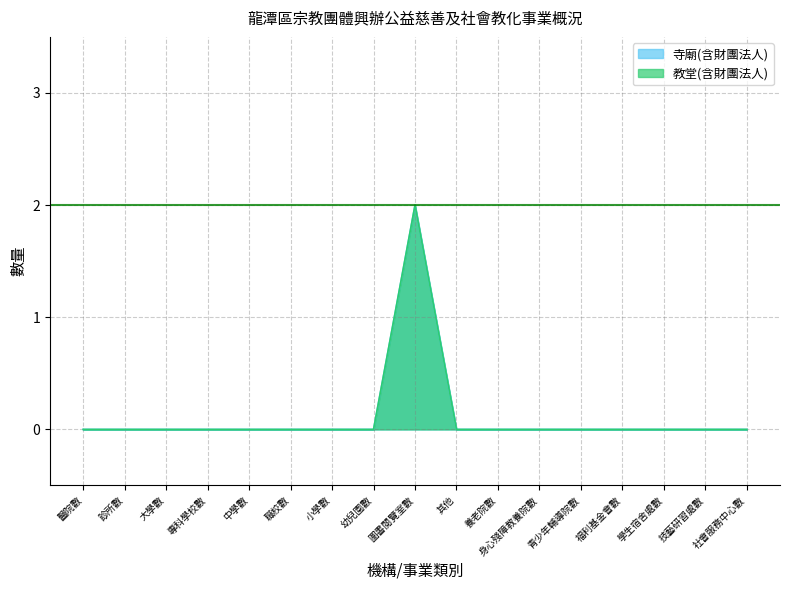

Which series has the largest total across all categories?

寺廟(含財團法人)